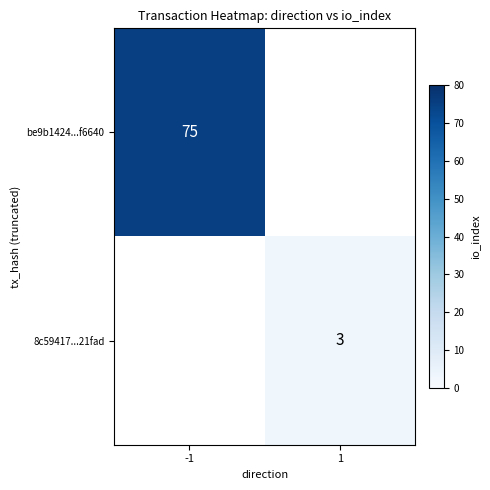

Is it true that 8c59417...21fad equals 3 at 1?

True